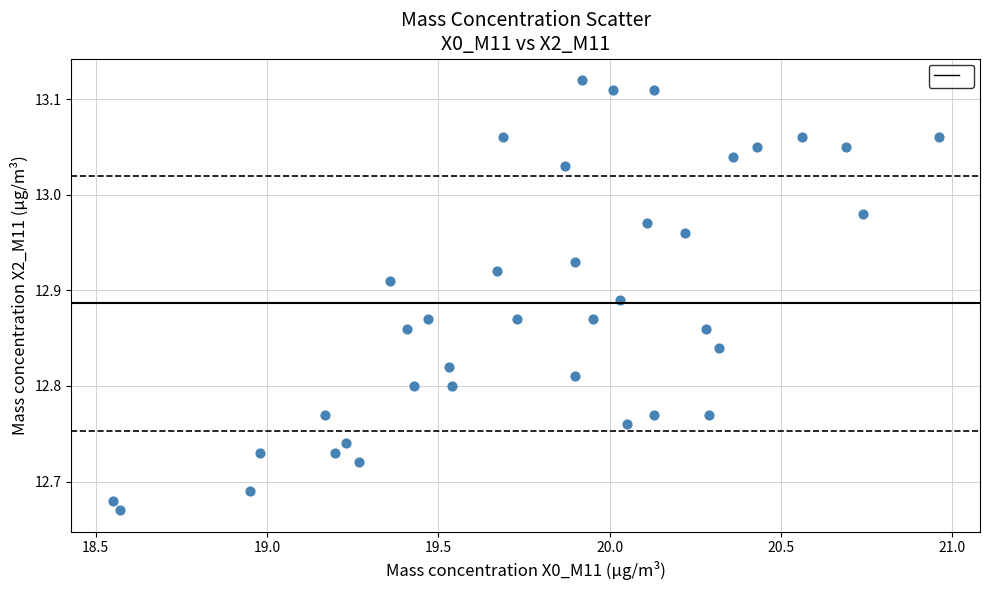

What is the range of X values (max minus min)?

2.4